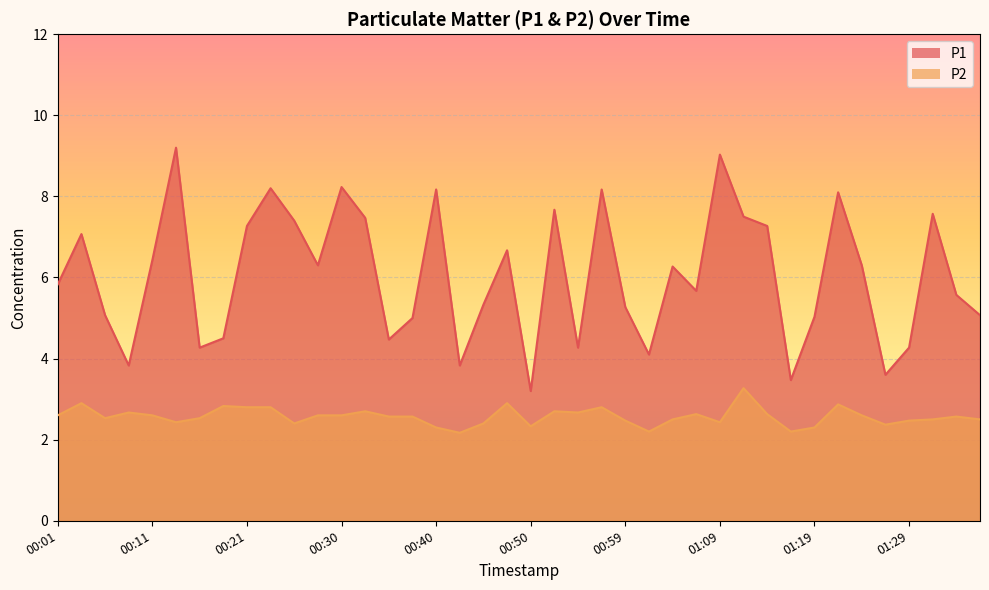

Reading left to right, extract all data points from this chart.

P1: 00:01=5.8	00:04=7.1	00:06=5.1	00:08=3.8	00:11=6.4	00:13=9.2	00:16=4.3	00:18=4.5	00:21=7.3	00:23=8.2	00:25=7.4	00:28=6.3	00:30=8.2	00:33=7.5	00:35=4.5	00:38=5.0	00:40=8.2	00:42=3.8	00:45=5.3	00:47=6.7	00:50=3.2	00:52=7.7	00:55=4.3	00:57=8.2	00:59=5.3	01:02=4.1	01:04=6.3	01:07=5.7	01:09=9.0	01:12=7.5	01:14=7.3	01:17=3.5	01:19=5.0	01:21=8.1	01:24=6.3	01:26=3.6	01:29=4.3	01:31=7.6	01:34=5.6	01:36=5.1
P2: 00:01=2.6	00:04=2.9	00:06=2.5	00:08=2.7	00:11=2.6	00:13=2.4	00:16=2.5	00:18=2.8	00:21=2.8	00:23=2.8	00:25=2.4	00:28=2.6	00:30=2.6	00:33=2.7	00:35=2.6	00:38=2.6	00:40=2.3	00:42=2.2	00:45=2.4	00:47=2.9	00:50=2.3	00:52=2.7	00:55=2.7	00:57=2.8	00:59=2.5	01:02=2.2	01:04=2.5	01:07=2.6	01:09=2.4	01:12=3.3	01:14=2.6	01:17=2.2	01:19=2.3	01:21=2.9	01:24=2.6	01:26=2.4	01:29=2.5	01:31=2.5	01:34=2.6	01:36=2.5